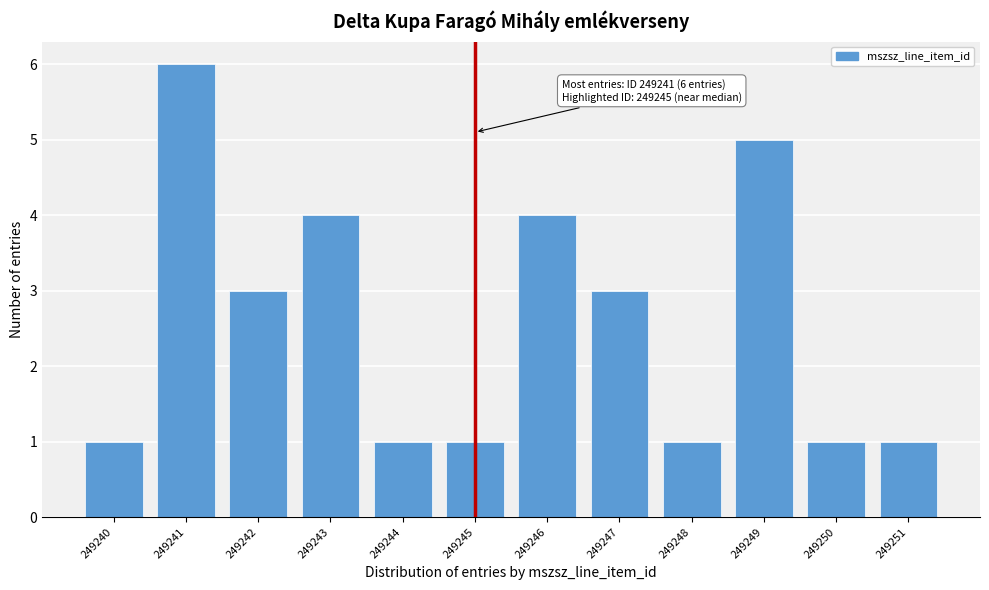

Reading left to right, transcribe all the data shown in this chart.

249240=1	249241=6	249242=3	249243=4	249244=1	249245=1	249246=4	249247=3	249248=1	249249=5	249250=1	249251=1